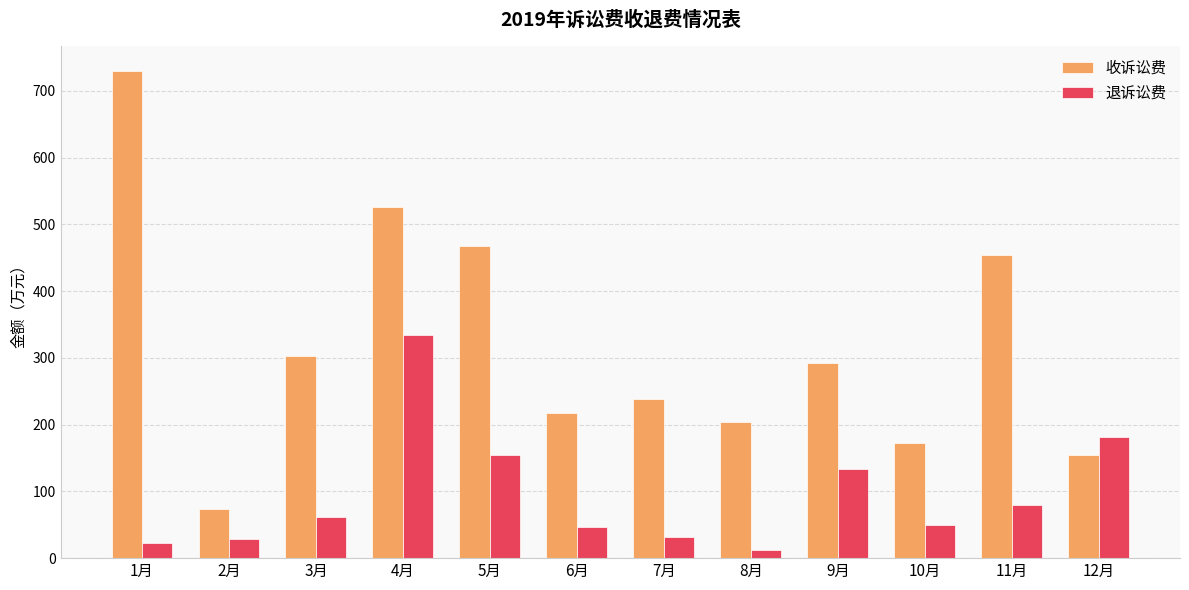

List the series in order of their peak value, highest first.

收诉讼费, 退诉讼费